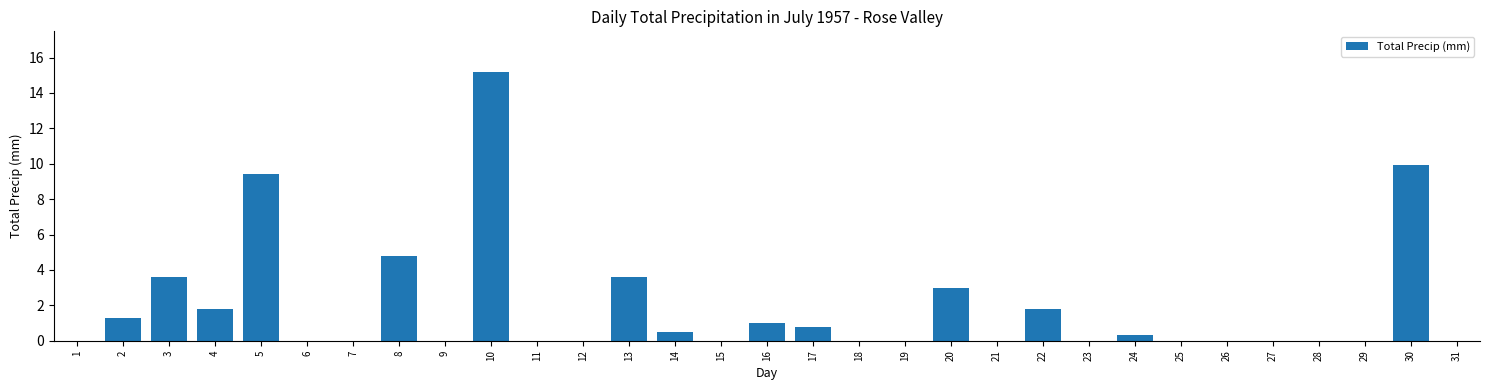

What is the change in value from 18 to 22?

+1.8